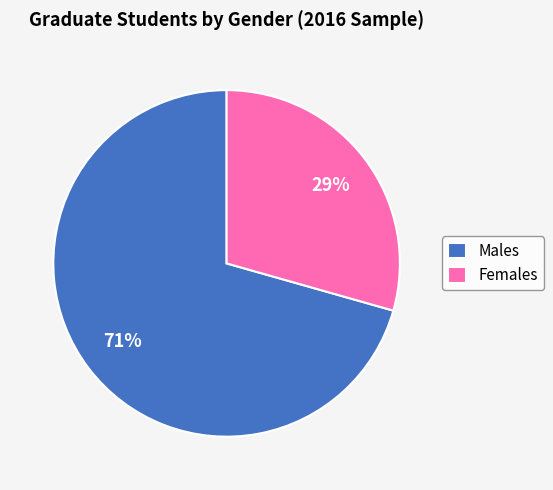

Do Males and Females together represent more than half of the pie?

Yes